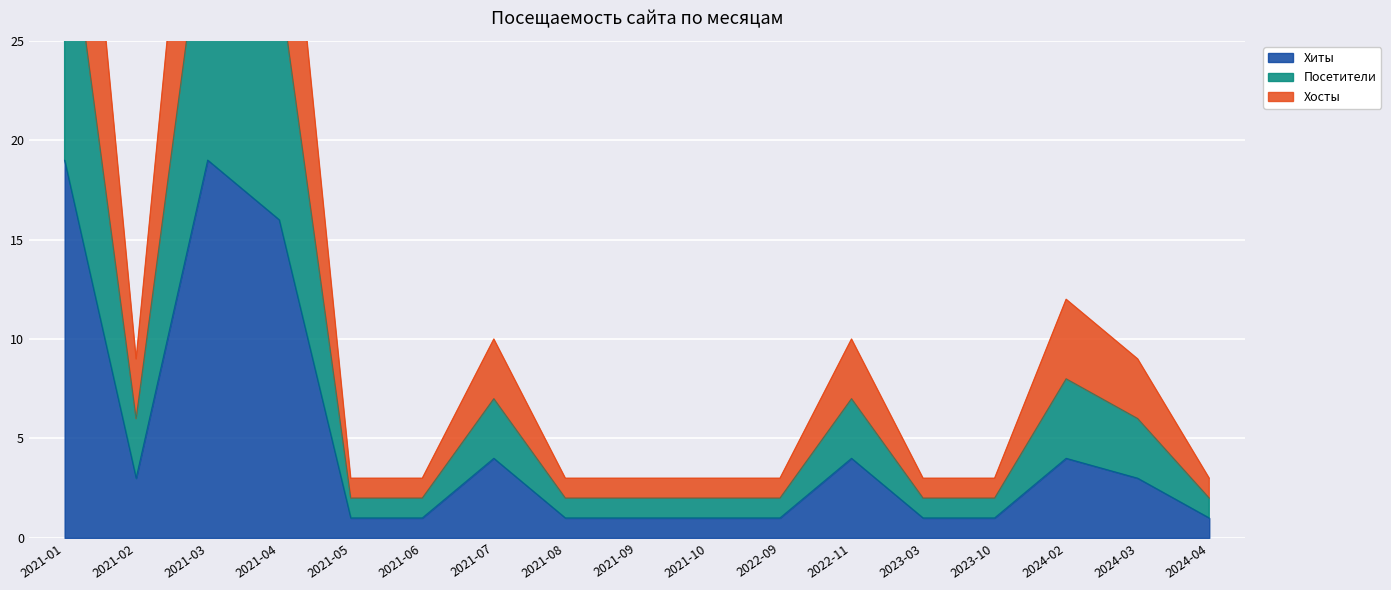

The value of Хиты at 2024-04 is 1. True or false?

True